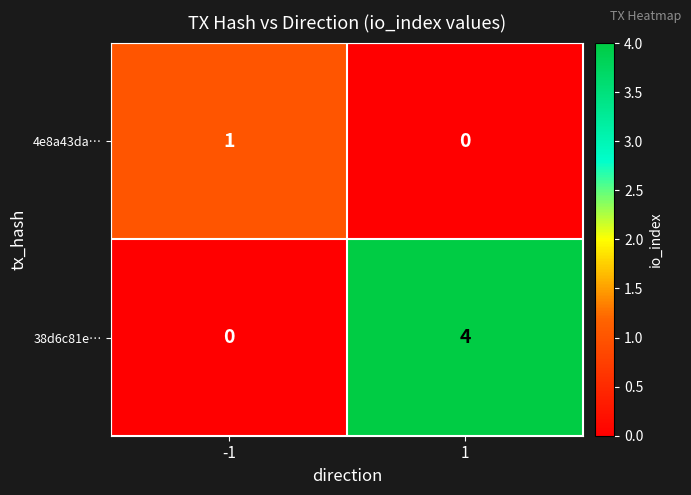

How many values in 38d6c81e… are above zero?

1